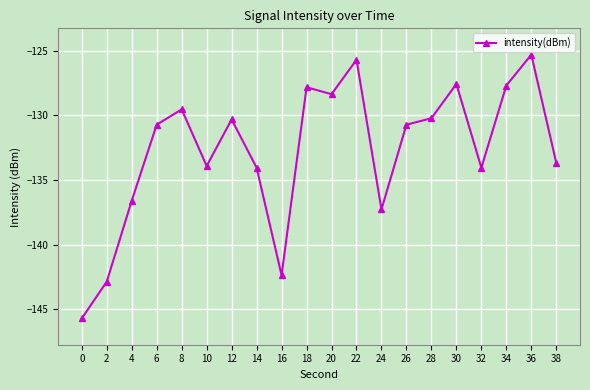

How many points are higher than both their immediate neighbors (excluding endpoints)?

6